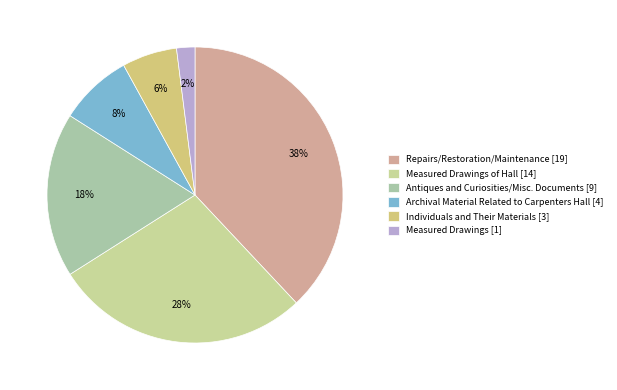

How many slices are in this pie chart?

6